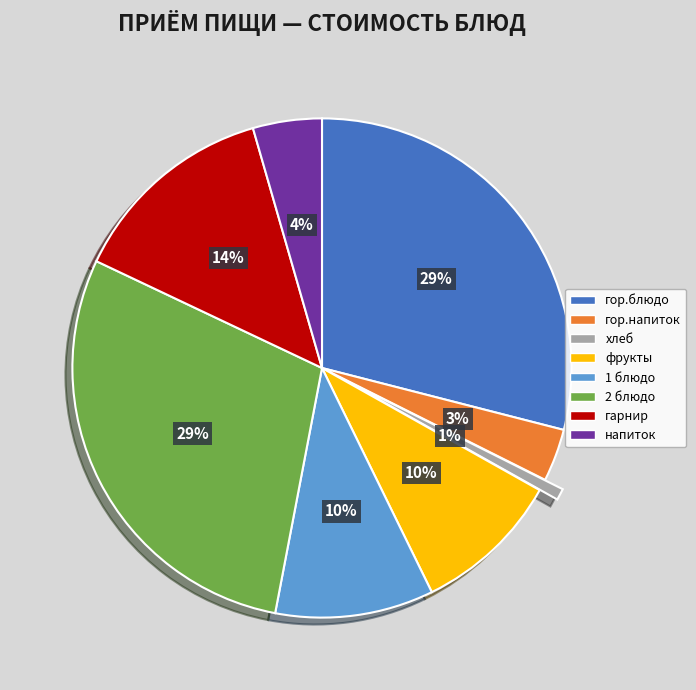

How many segments does this pie chart have?

8